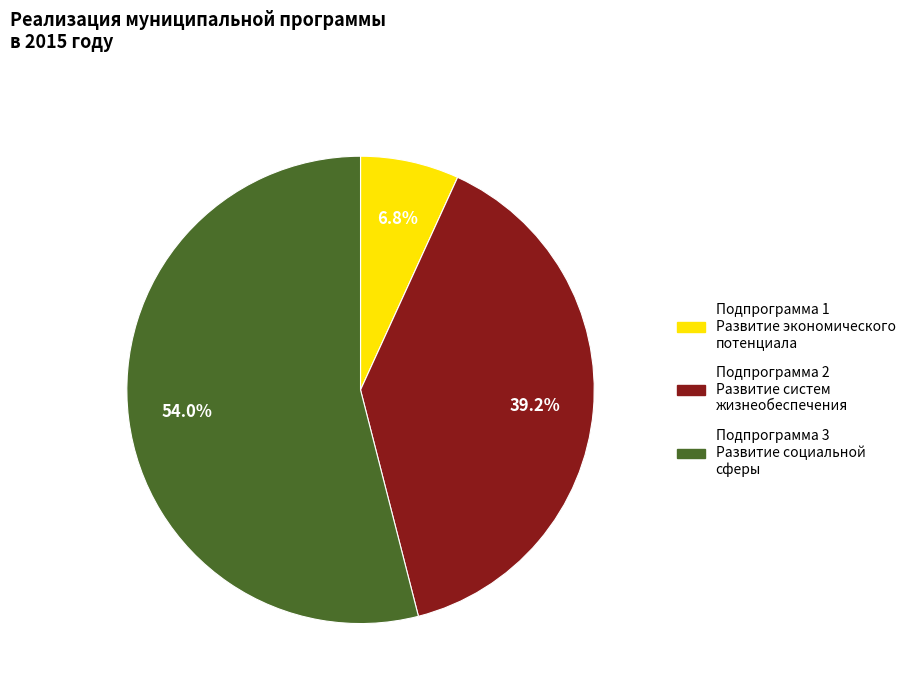

To the nearest percent, what is the combined percentage of Подпрограмма 2 Развитие систем жизнеобеспечения and Подпрограмма 1 Развитие экономического потенциала?

46%